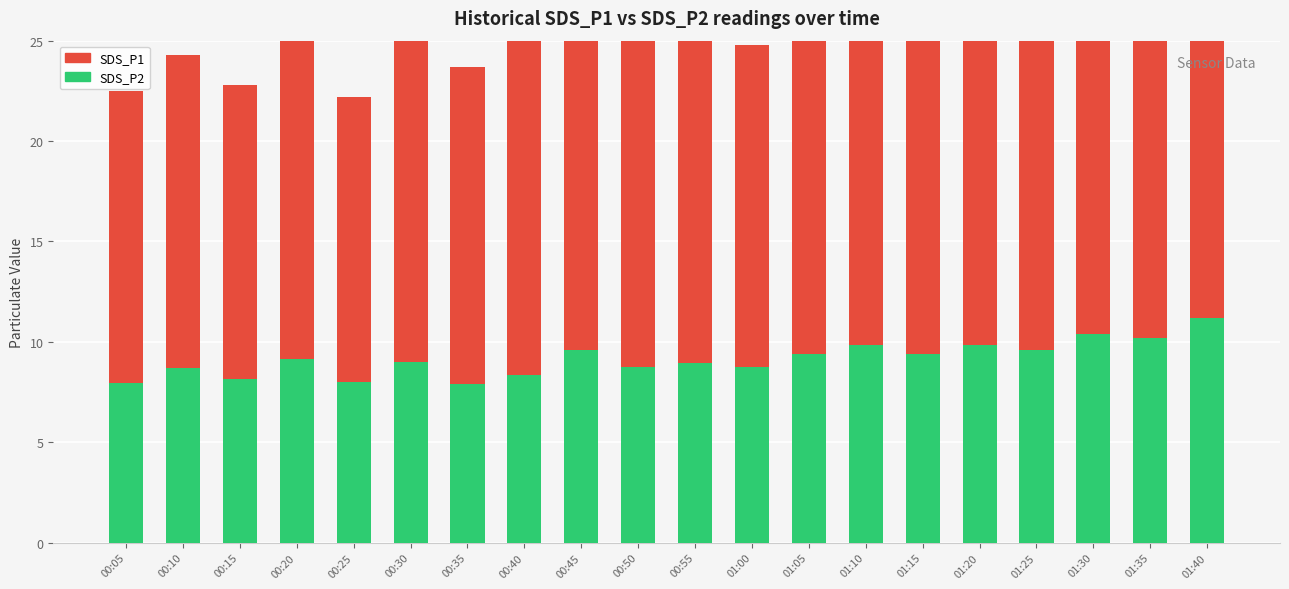

Reading left to right, what are all the values shown in this chart?

SDS_P2: 7.9	8.7	8.1	9.1	8.0	9.0	7.9	8.3	9.6	8.7	8.9	8.8	9.4	9.8	9.4	9.8	9.6	10.4	10.2	11.2
SDS_P1: 14.6	15.6	14.7	17.5	14.2	16.8	15.8	18.1	16.9	19.9	17.0	16.0	17.3	19.2	17.0	18.4	19.4	18.8	18.3	19.6